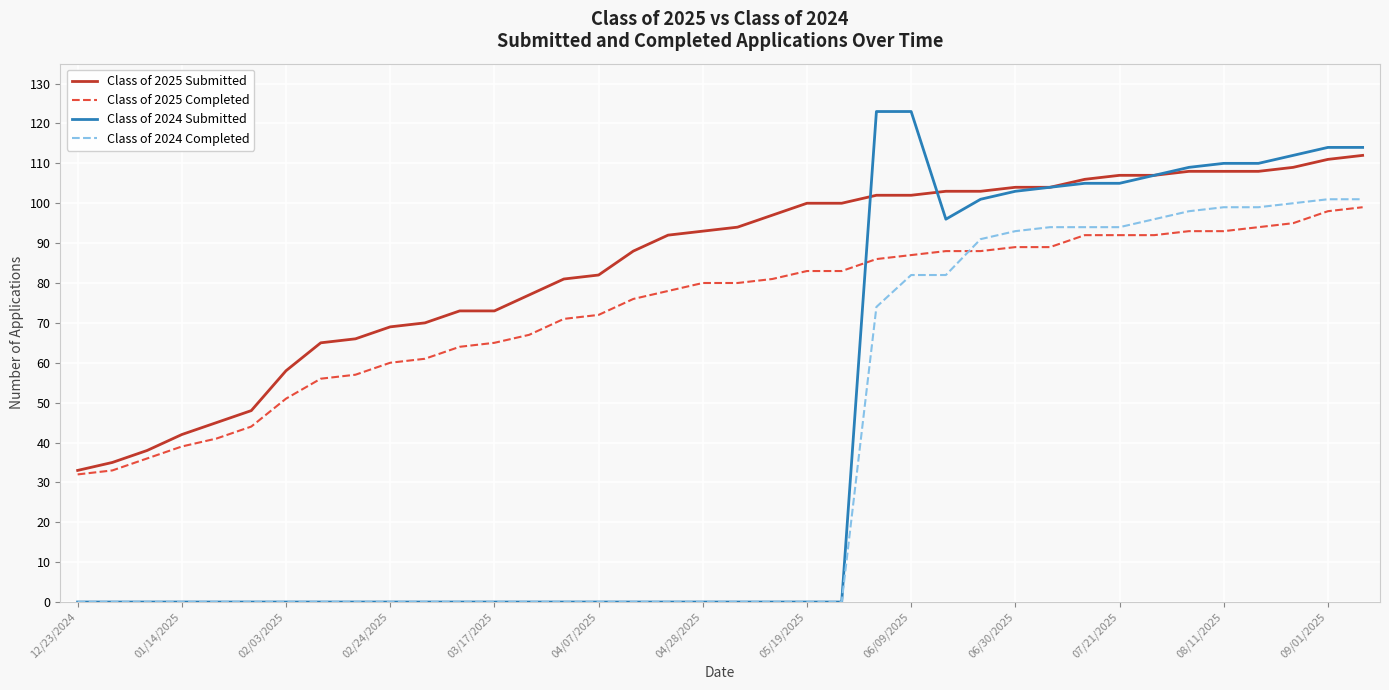

True or false: Class of 2024 Completed and Class of 2025 Submitted cross at least once.

False